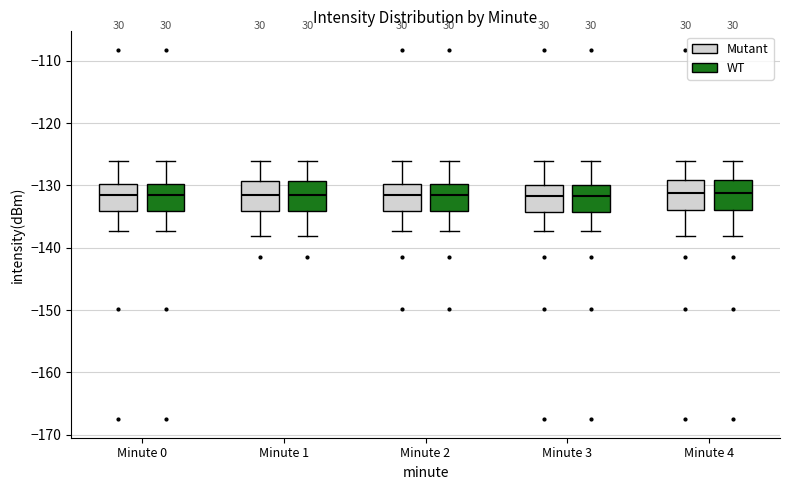

Where does the lower whisker of the box for Minute 1 (WT) end on the y-axis? The values are not printed on the chart, so give them approximately, as read against the axis.

-138